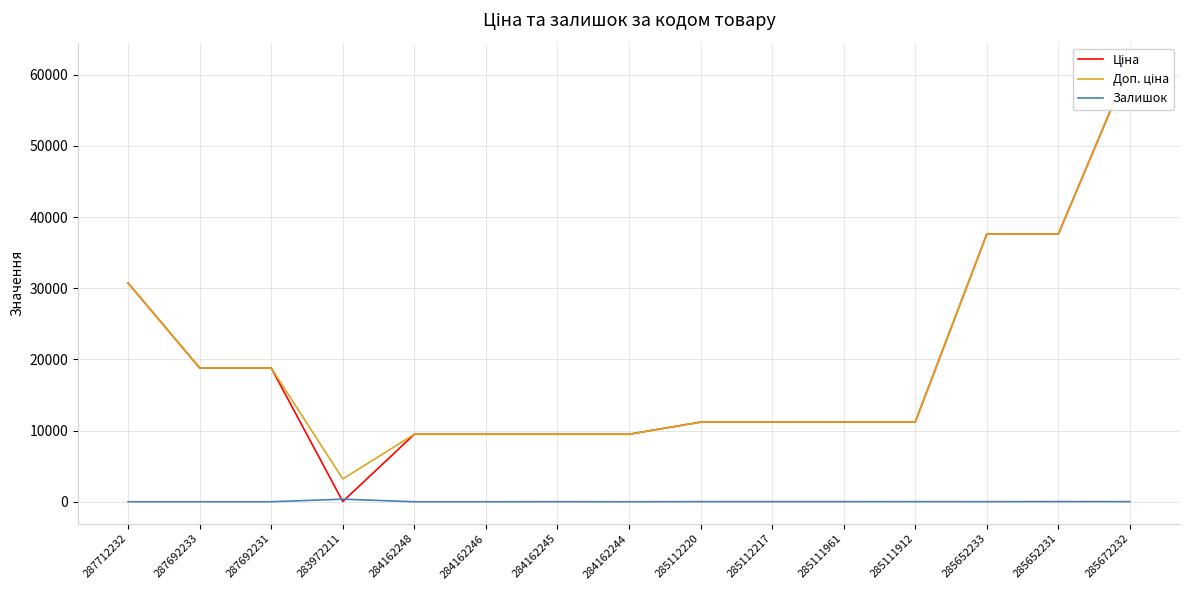

At how many categories does at least one series exceed 9364?

14